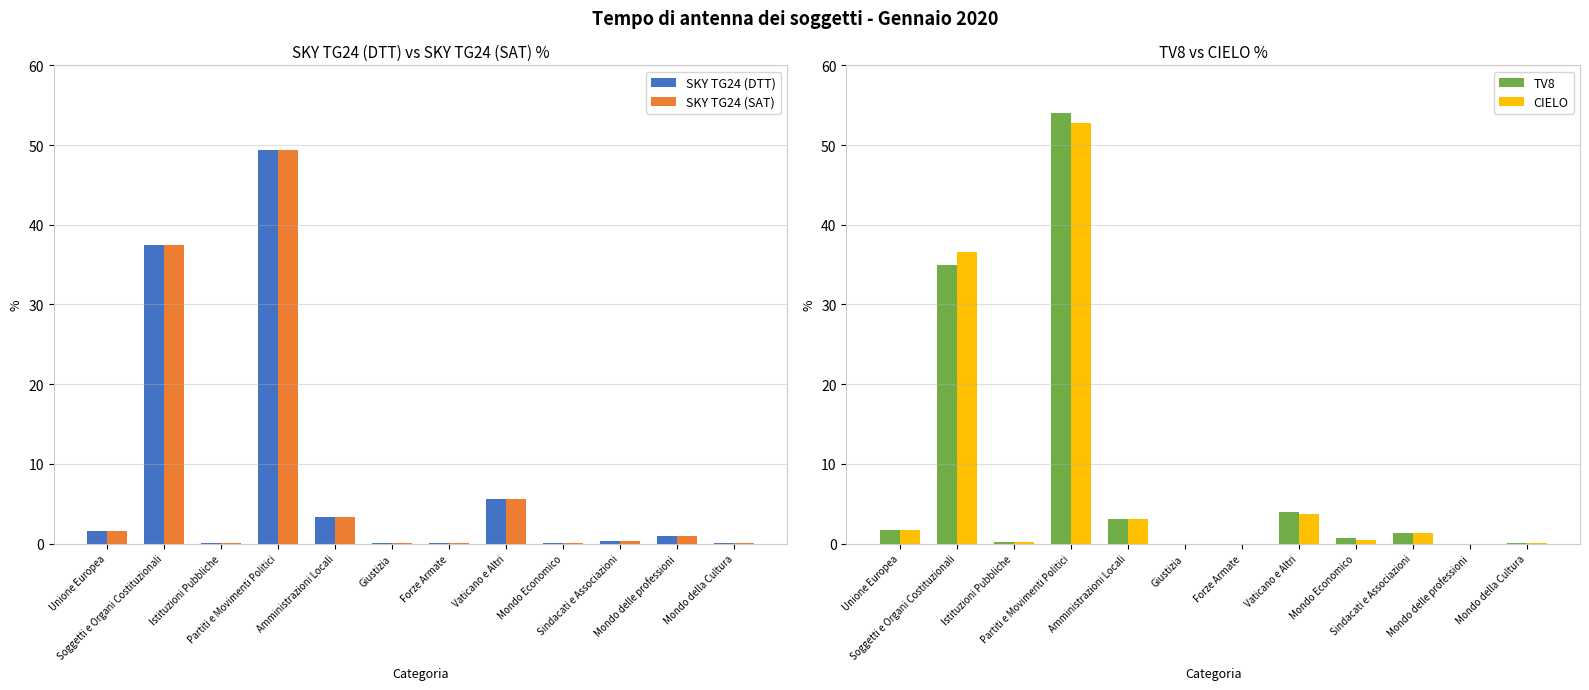

What is the difference between the maximum and minimum values in the CIELO series?

52.8